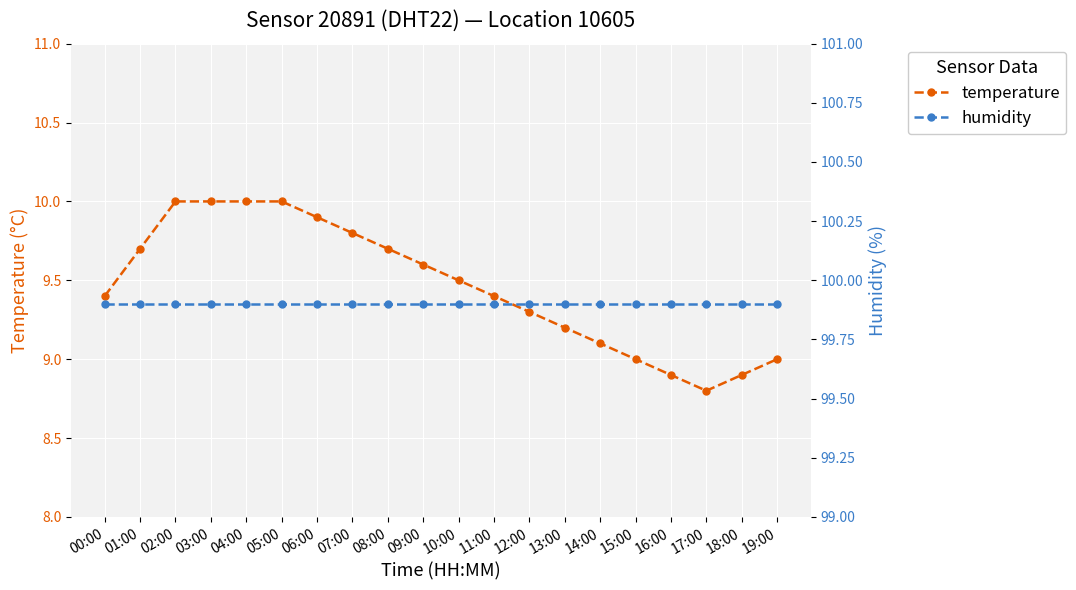

Reading left to right, list all the values displayed in this chart.

temperature: 00:00=9.4	01:00=9.7	02:00=10.0	03:00=10.0	04:00=10.0	05:00=10.0	06:00=9.9	07:00=9.8	08:00=9.7	09:00=9.6	10:00=9.5	11:00=9.4	12:00=9.3	13:00=9.2	14:00=9.1	15:00=9.0	16:00=8.9	17:00=8.8	18:00=8.9	19:00=9.0
humidity: 00:00=99.9	01:00=99.9	02:00=99.9	03:00=99.9	04:00=99.9	05:00=99.9	06:00=99.9	07:00=99.9	08:00=99.9	09:00=99.9	10:00=99.9	11:00=99.9	12:00=99.9	13:00=99.9	14:00=99.9	15:00=99.9	16:00=99.9	17:00=99.9	18:00=99.9	19:00=99.9